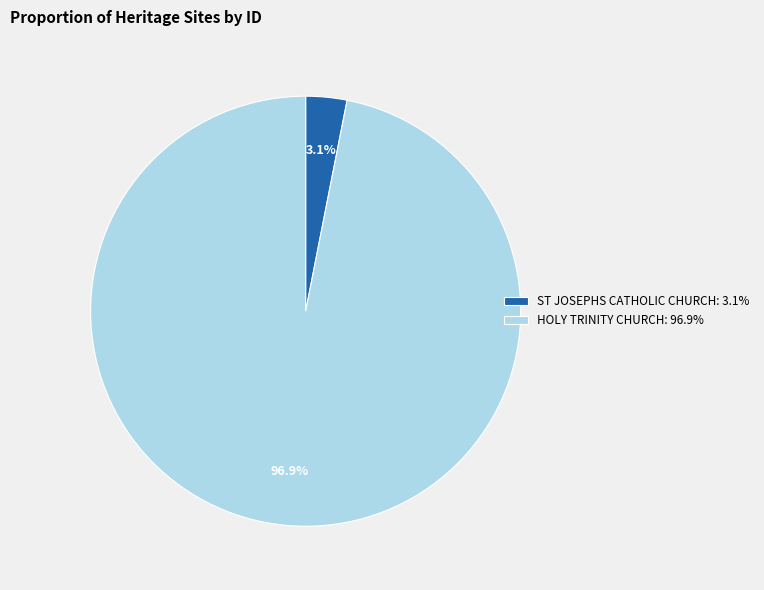

Rank the categories by value from highest to lowest.

HOLY TRINITY CHURCH, ST JOSEPHS CATHOLIC CHURCH